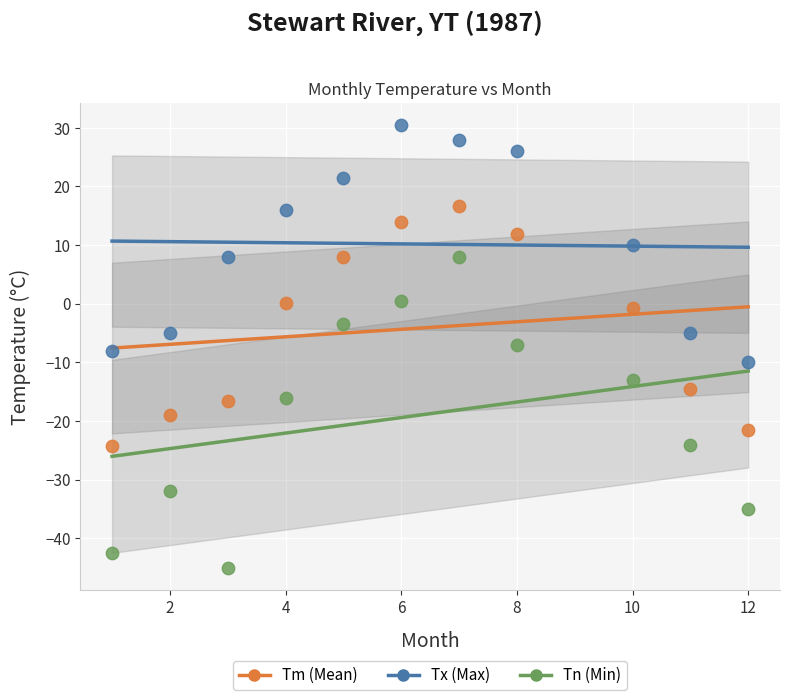

Which series has the widest spread of Y values?

Tn (Min)